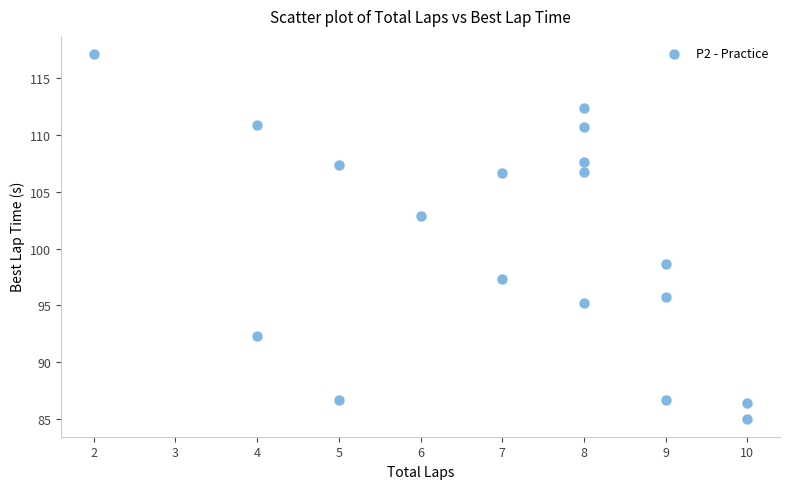

What Y value in the scatter plot is closest to 101?

102.8